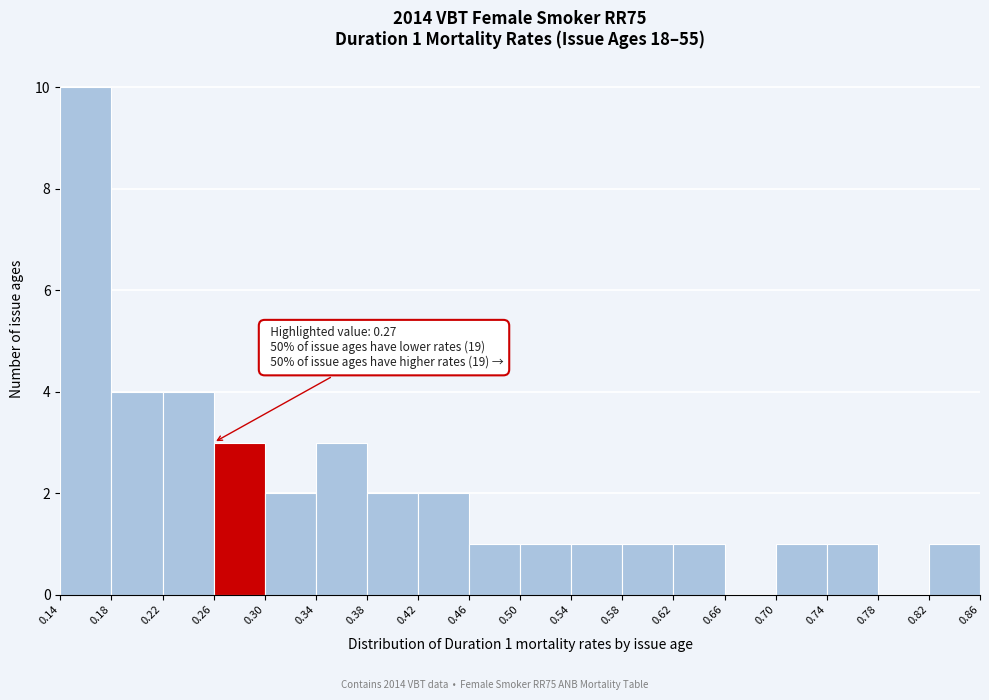

Over which range of the x-axis is the bar tallest?

0.14 to 0.18